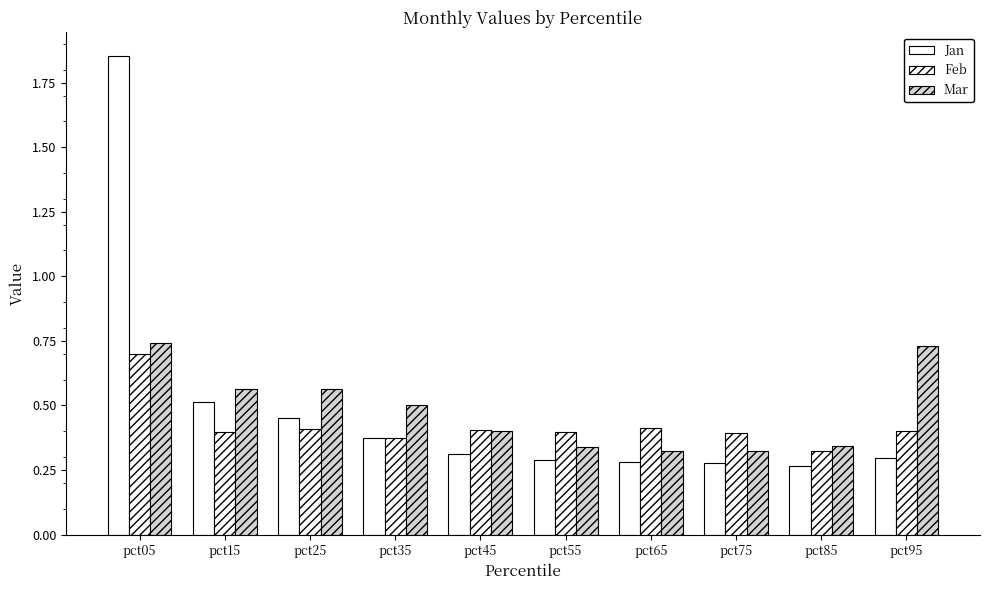

At pct65, list the series in order from smallest to largest.

Jan, Mar, Feb